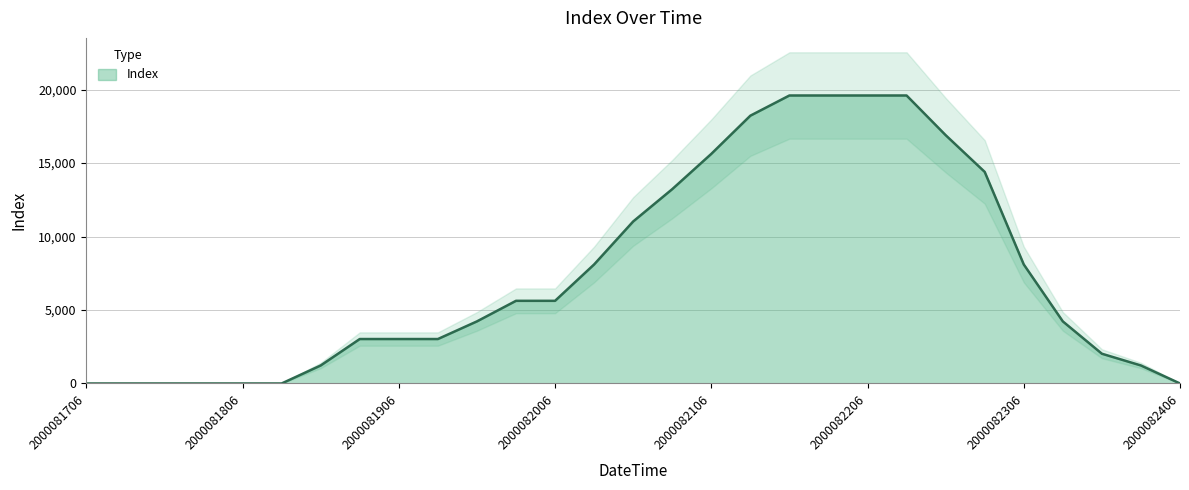

What is the sum of all values?

217250